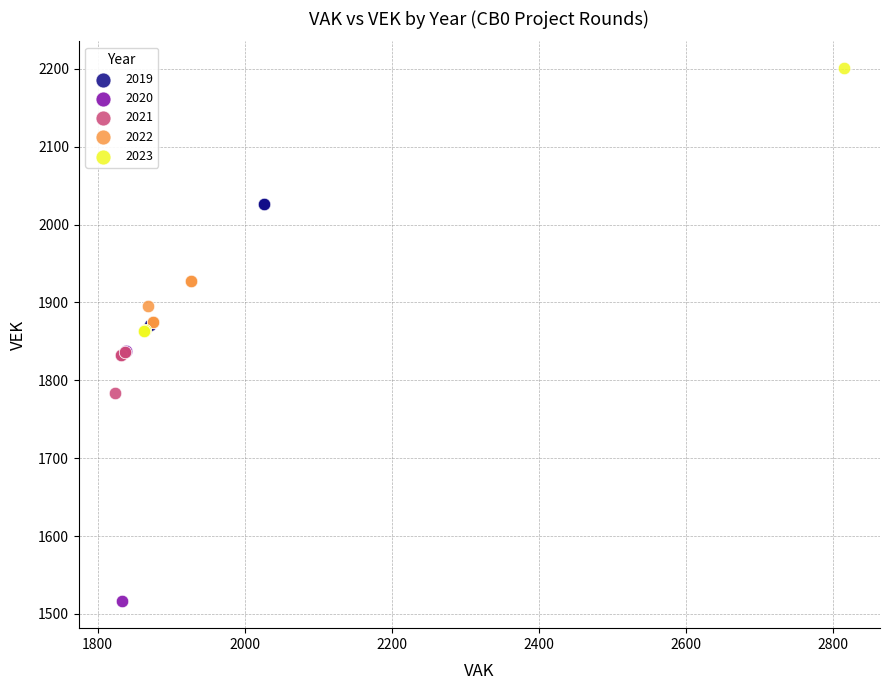

What are all the series names shown in the legend?

2019, 2020, 2021, 2022, 2023